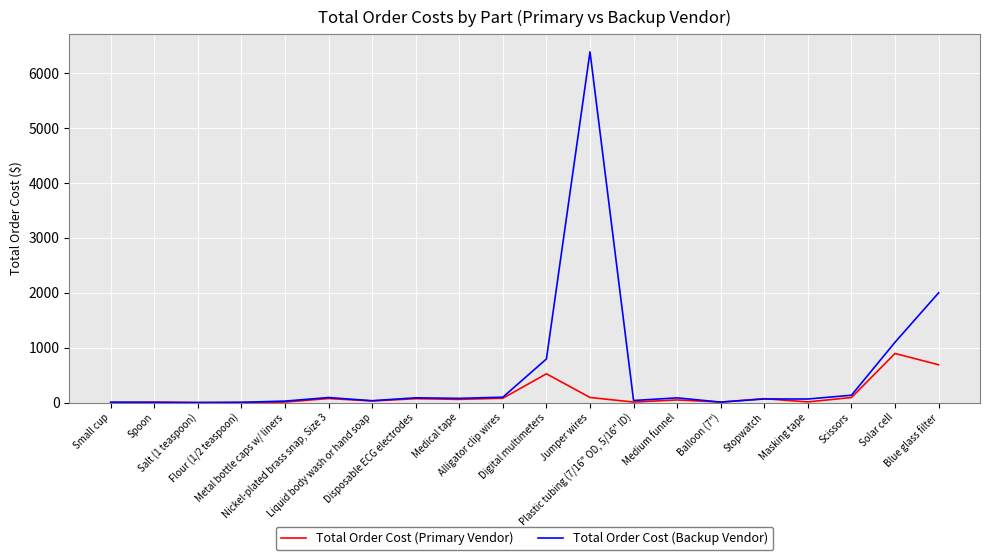

List the series in order of their overall mean, highest first.

Total Order Cost (Backup Vendor), Total Order Cost (Primary Vendor)